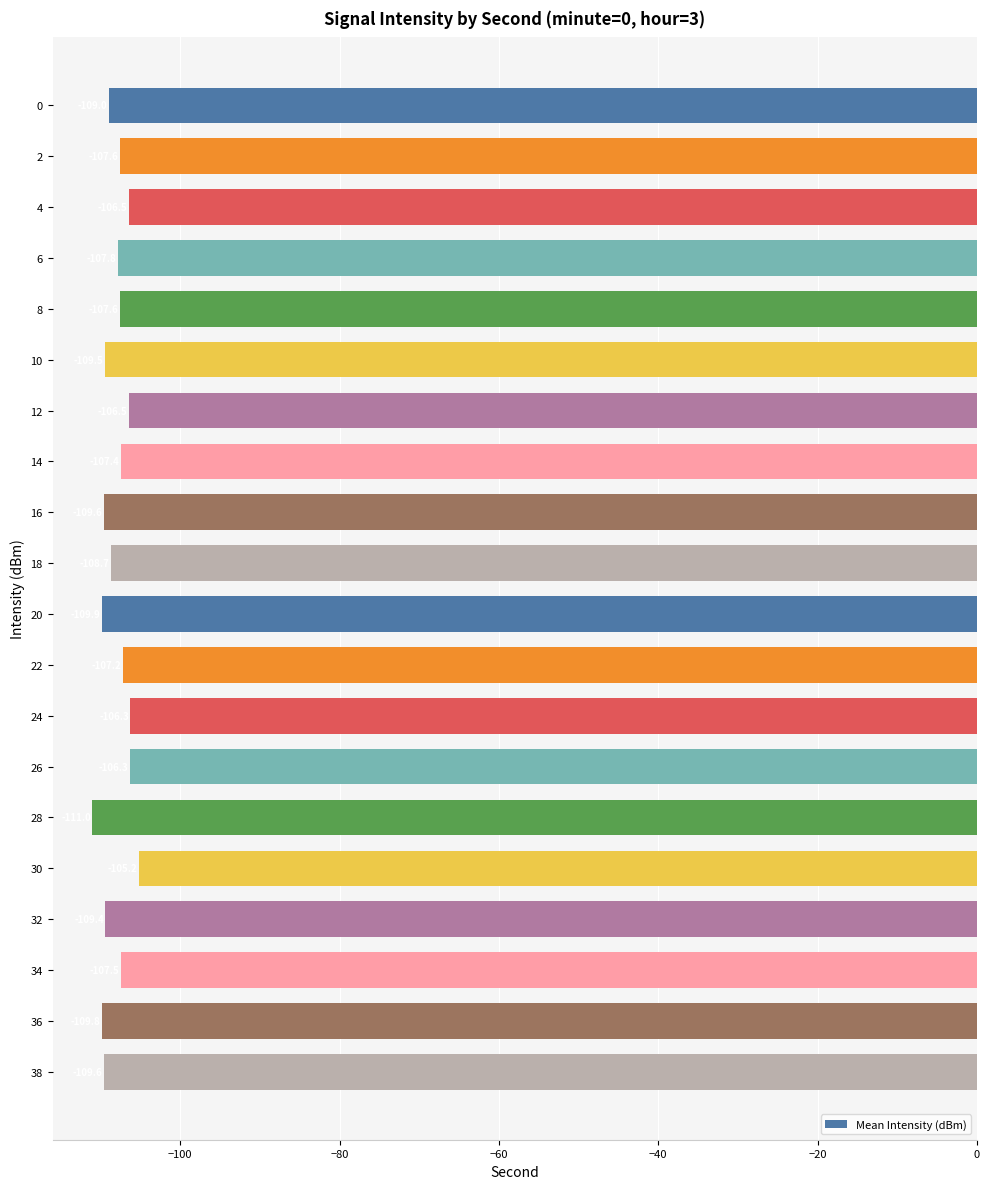

What is the value of the 20th bar from the top?

-109.6